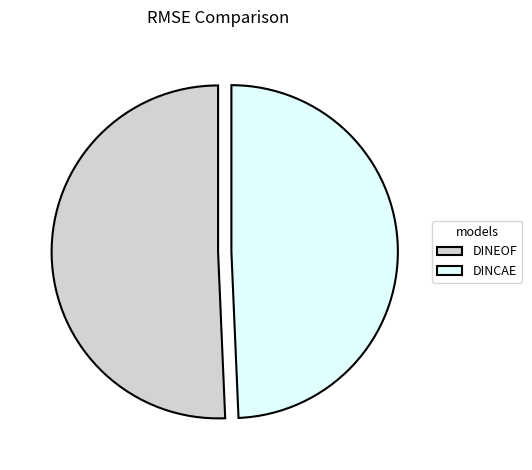

Count the number of slices in the pie.

2